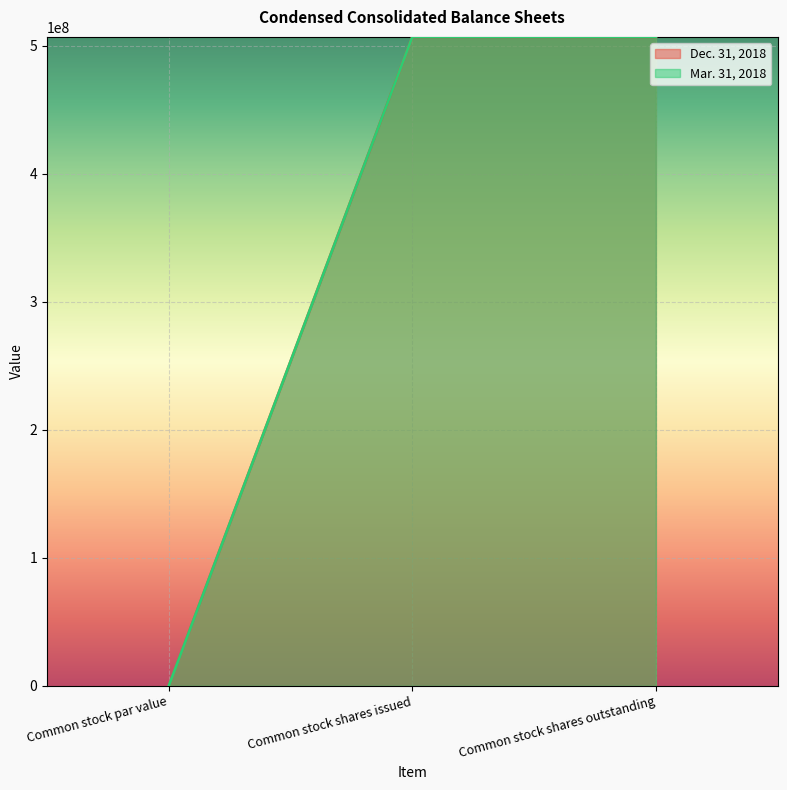

Which series changed the most between Common stock par value and Common stock shares outstanding?

Dec. 31, 2018